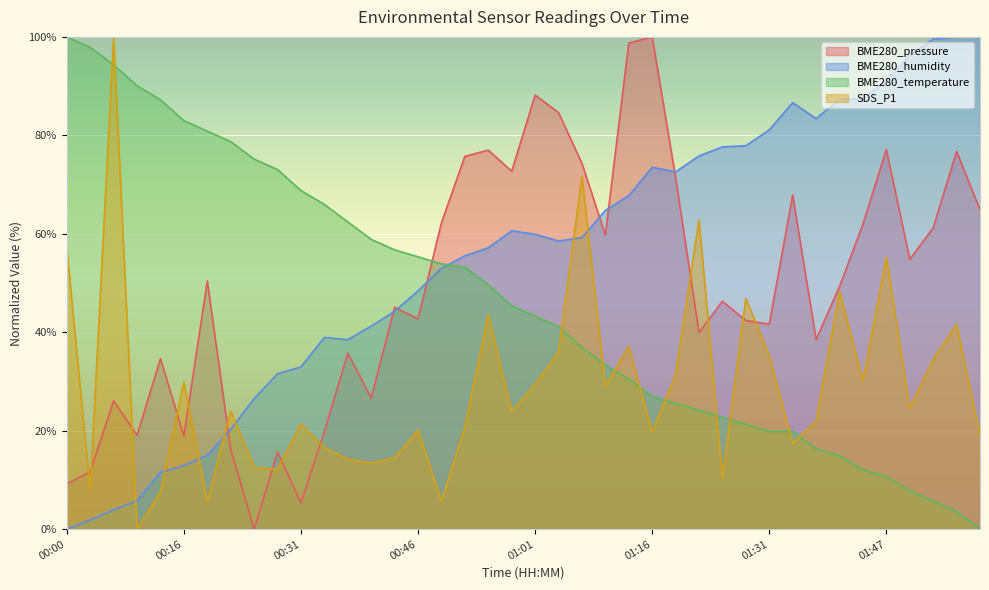

Which series has the largest total across all categories?

BME280_humidity